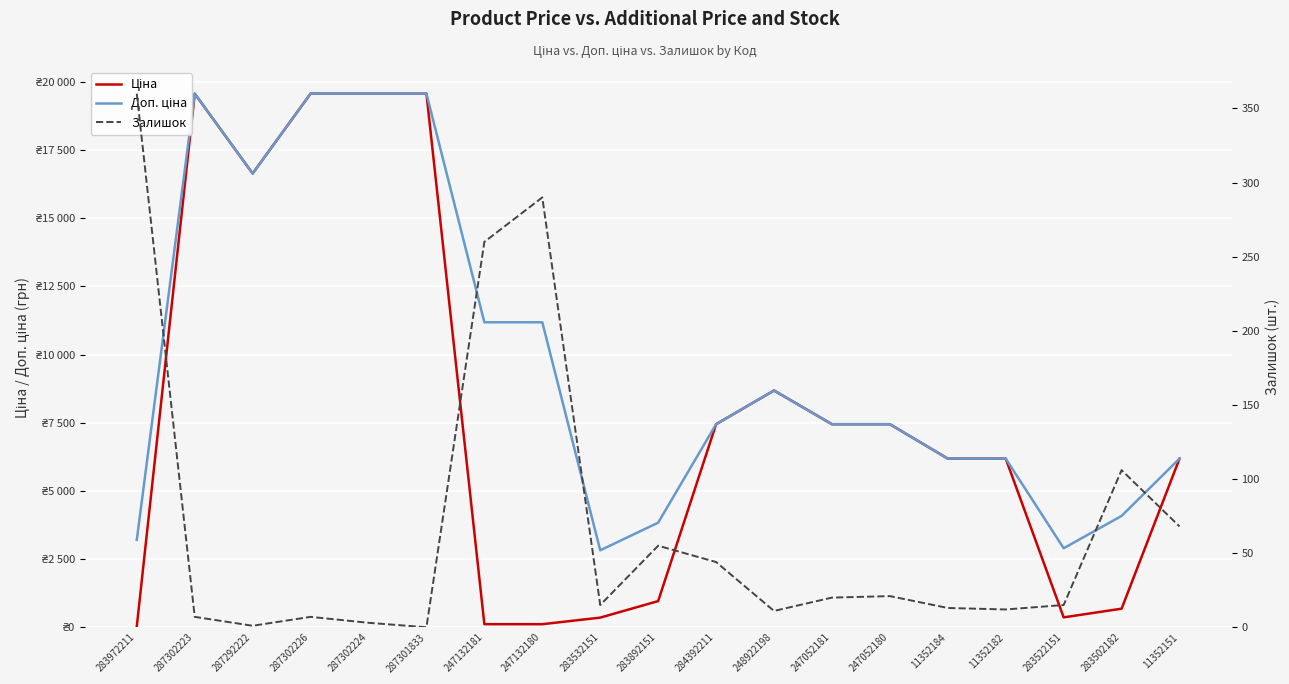

Read the Ціна value at 11352151.

6182.6